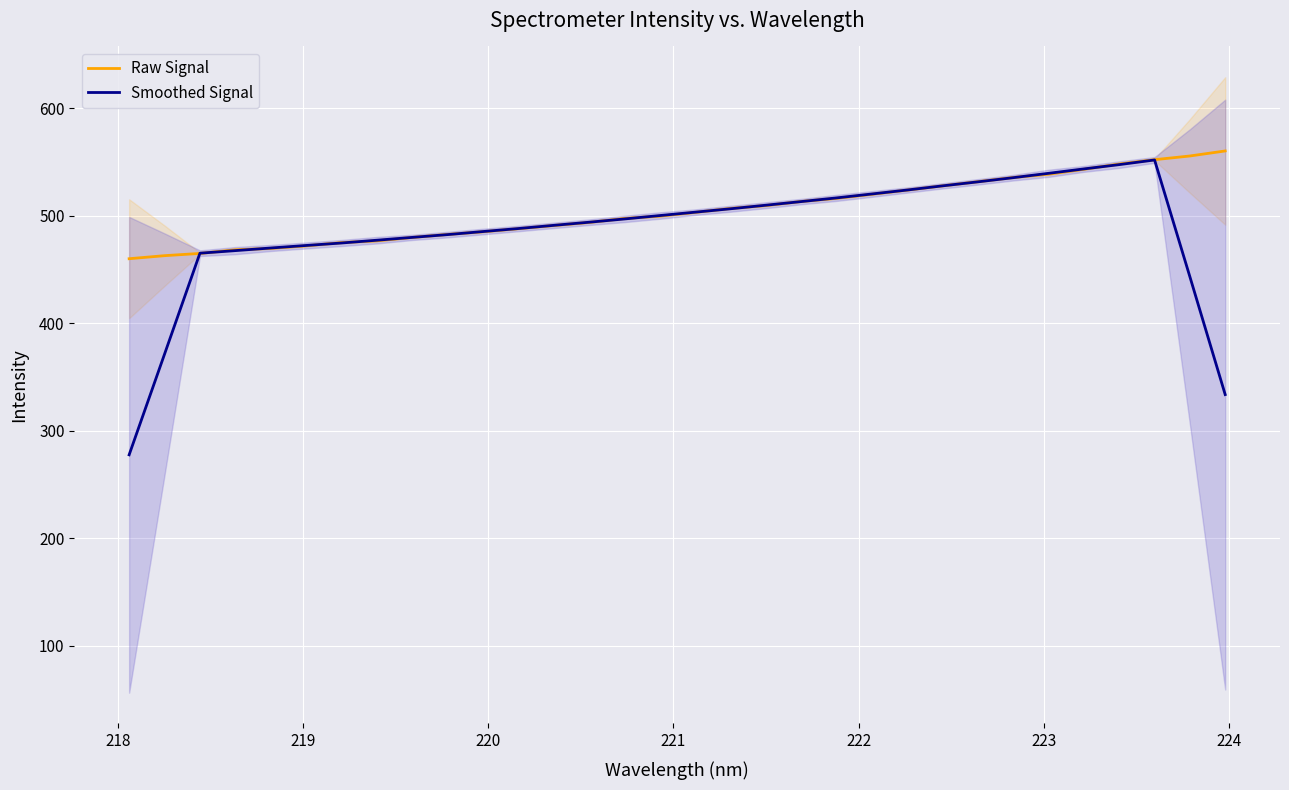

What is the maximum value for Raw Signal?

560.4